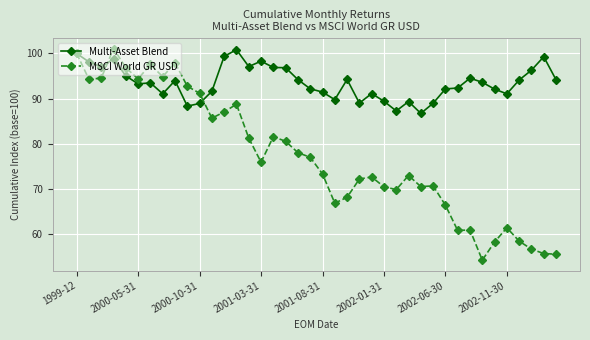

What is the minimum value shown in the chart?

54.3